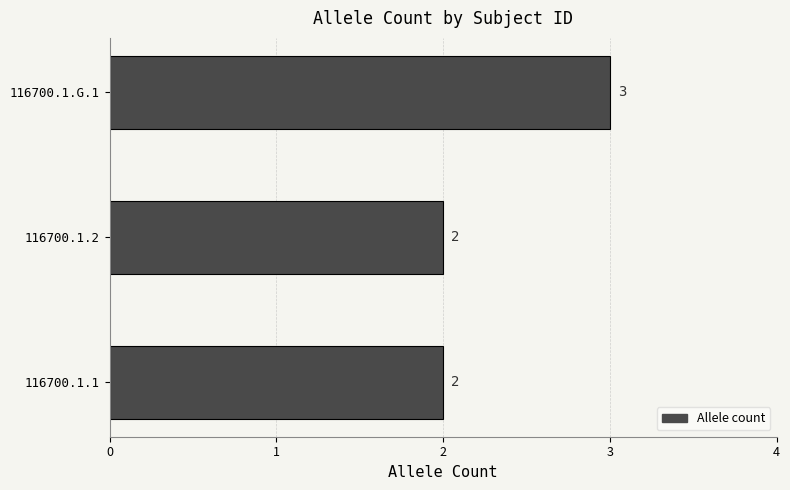

What is the smallest value displayed?

2